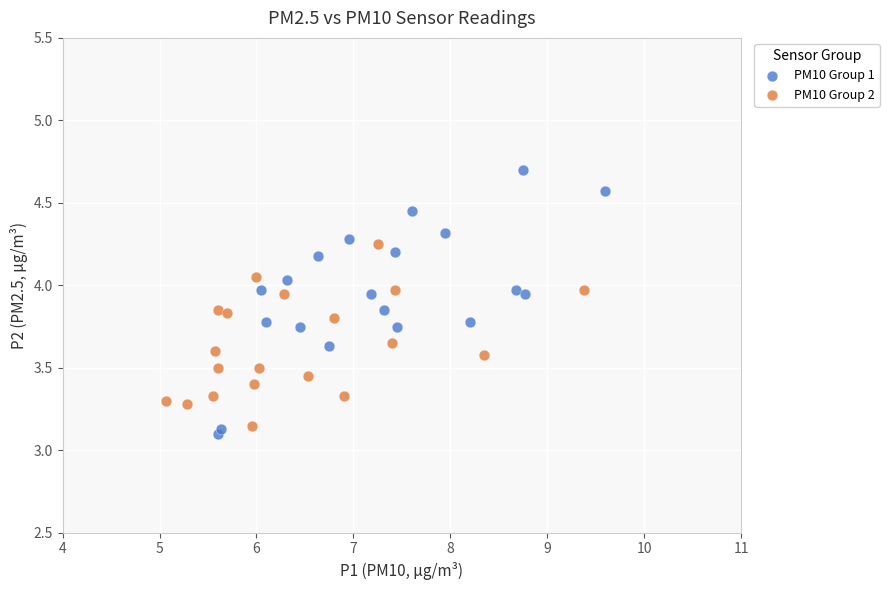

Which series has the largest Y range (max minus min)?

PM10 Group 1